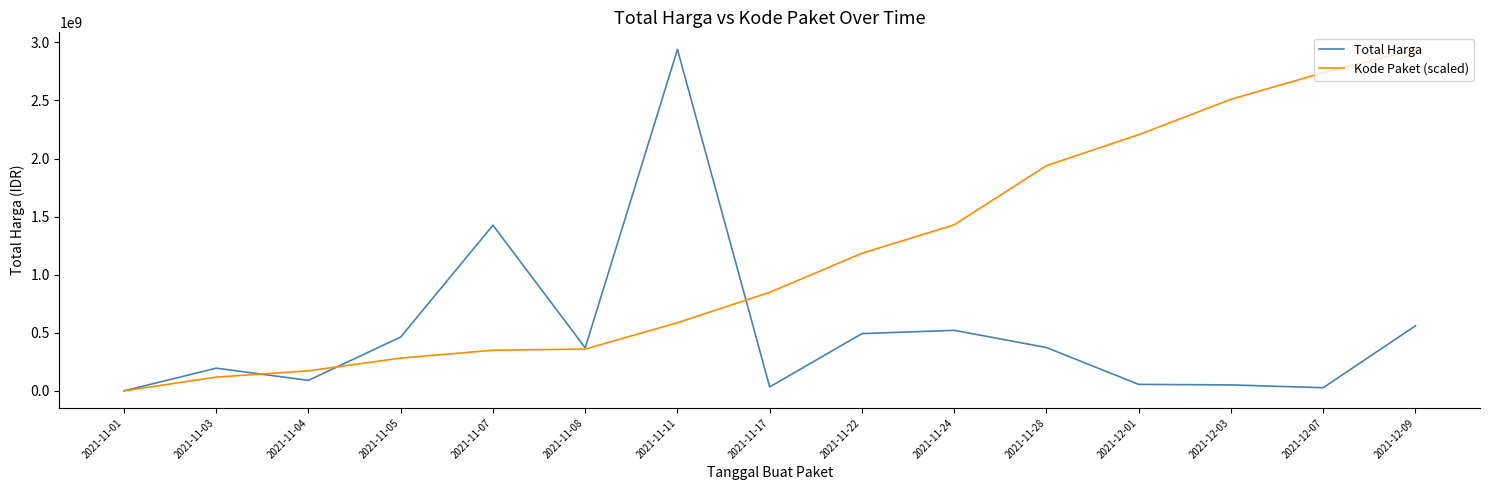

At how many categories does at least one series exceed 132710293?

14